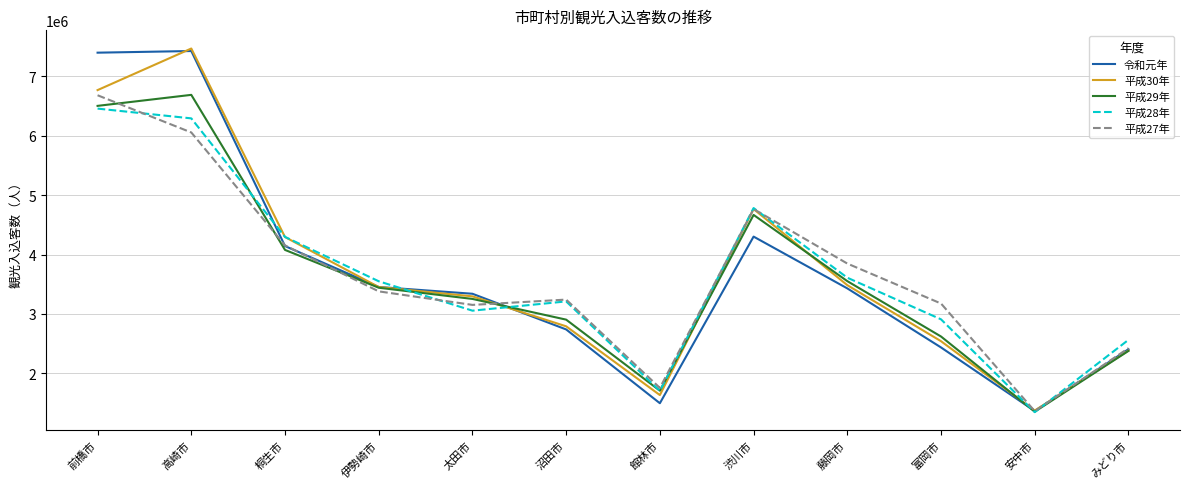

What is the greatest value displayed?

7469000